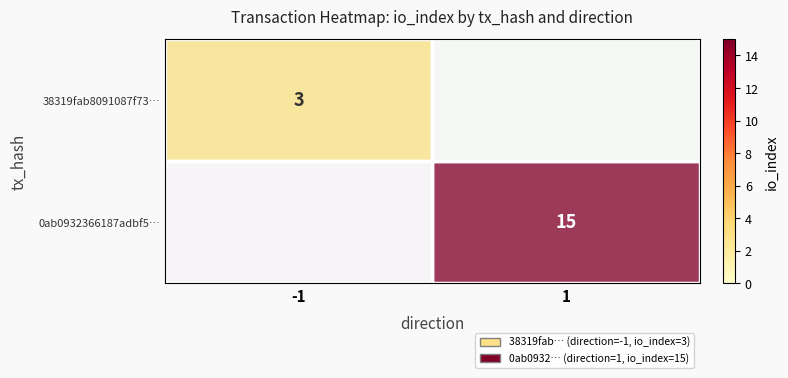

Is it true that 38319fab8091087f73… equals 3 at -1?

True